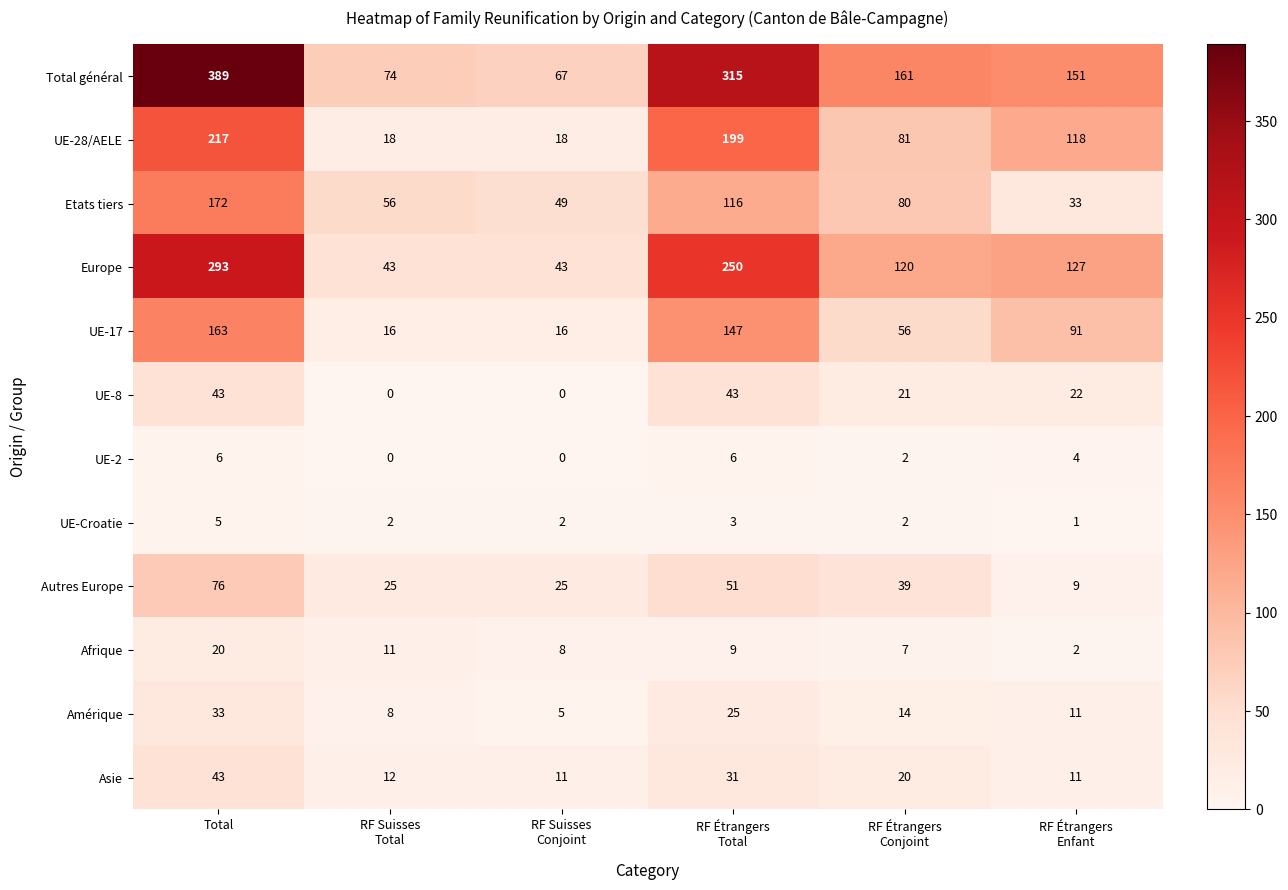

Which category has the highest value across all series?

Total